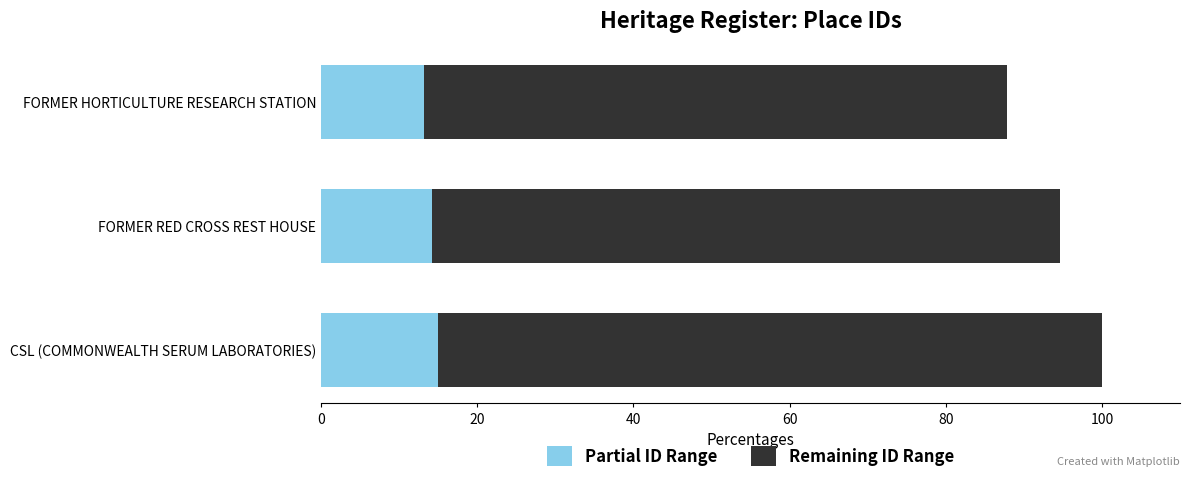

Count the number of categories in the chart.

3